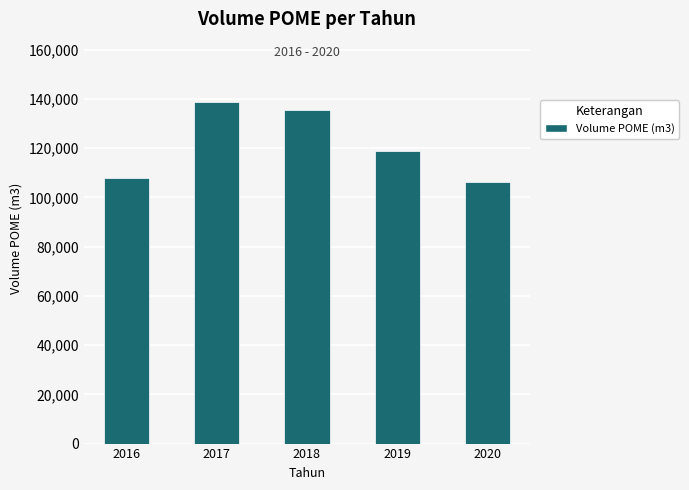

Reading right to left, extract all data points from this chart.

2020=106267	2019=118902	2018=135383	2017=138887	2016=107989